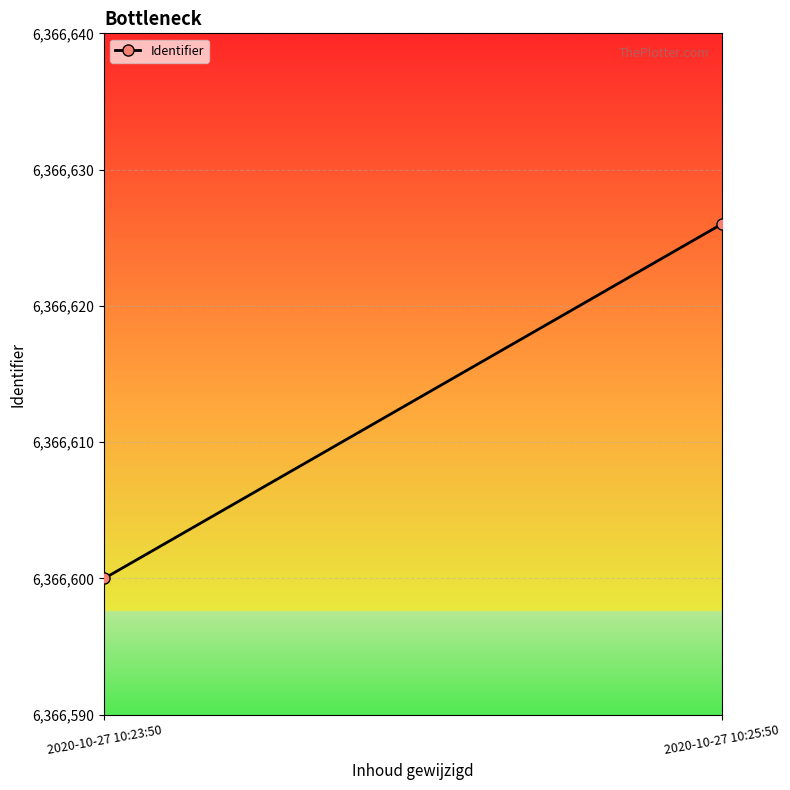

List the labels in order of value, largest first.

2020-10-27 10:25:50, 2020-10-27 10:23:50